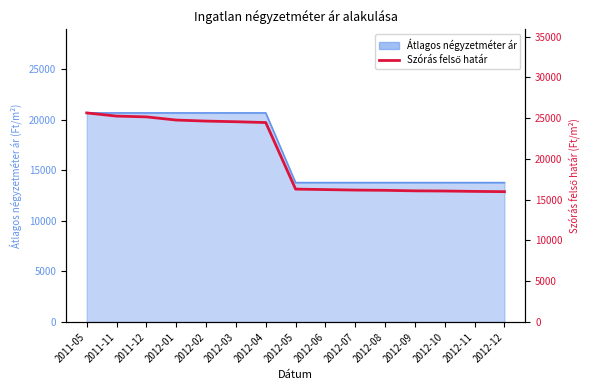

What is the sum of all values?

303451